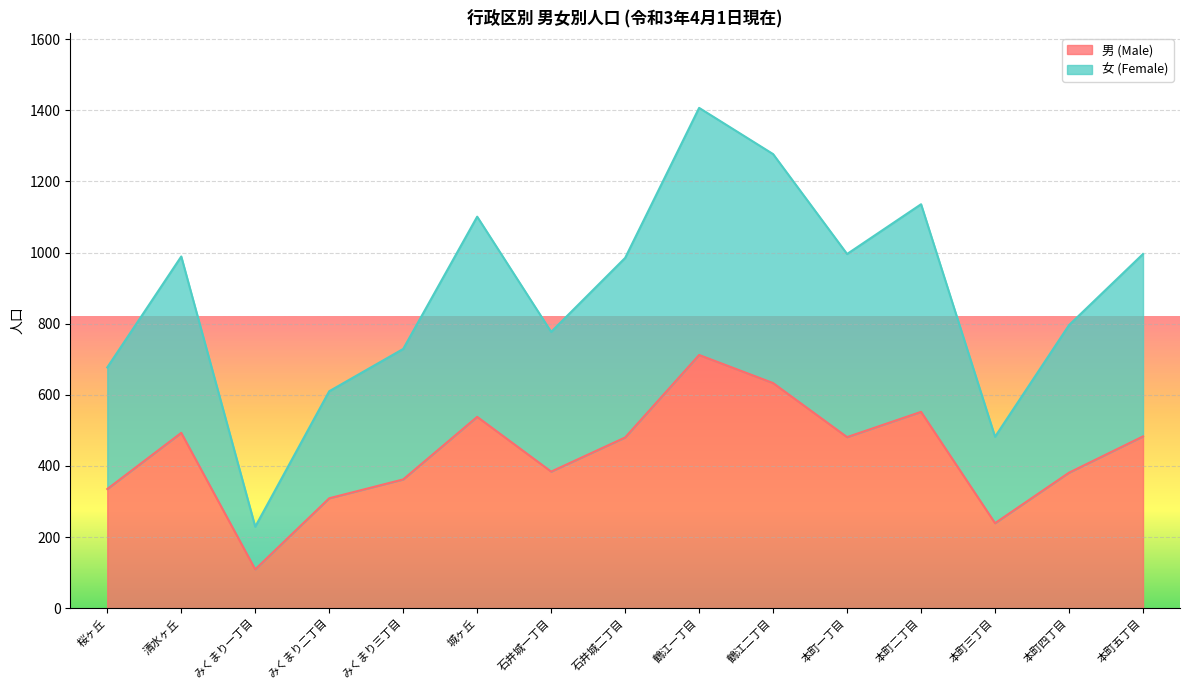

In 女 (Female), how many points are lower than both neighbors (excluding endpoints)?

4